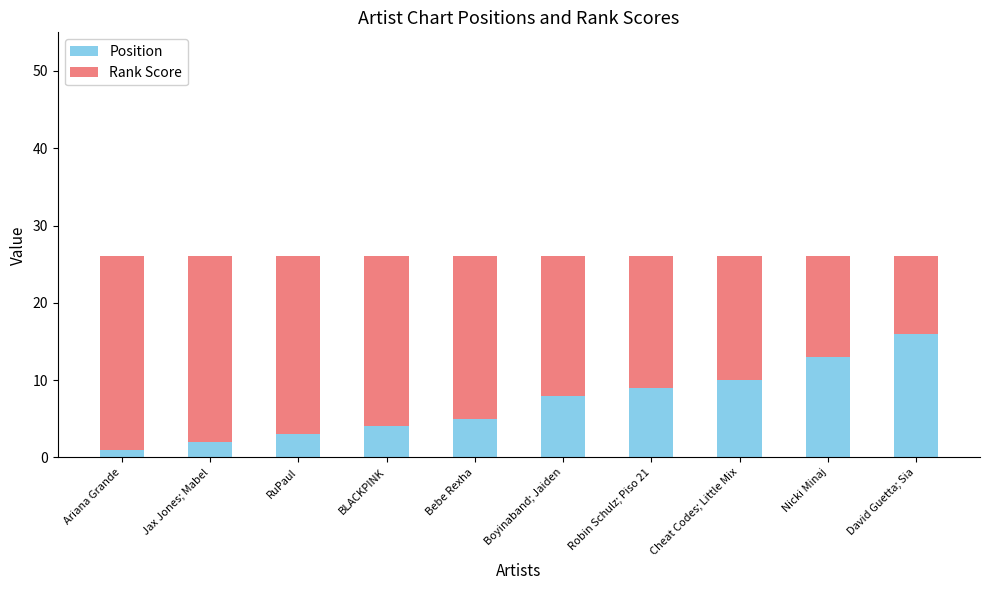

Is it true that Position equals 2 at Robin Schulz; Piso 21?

False